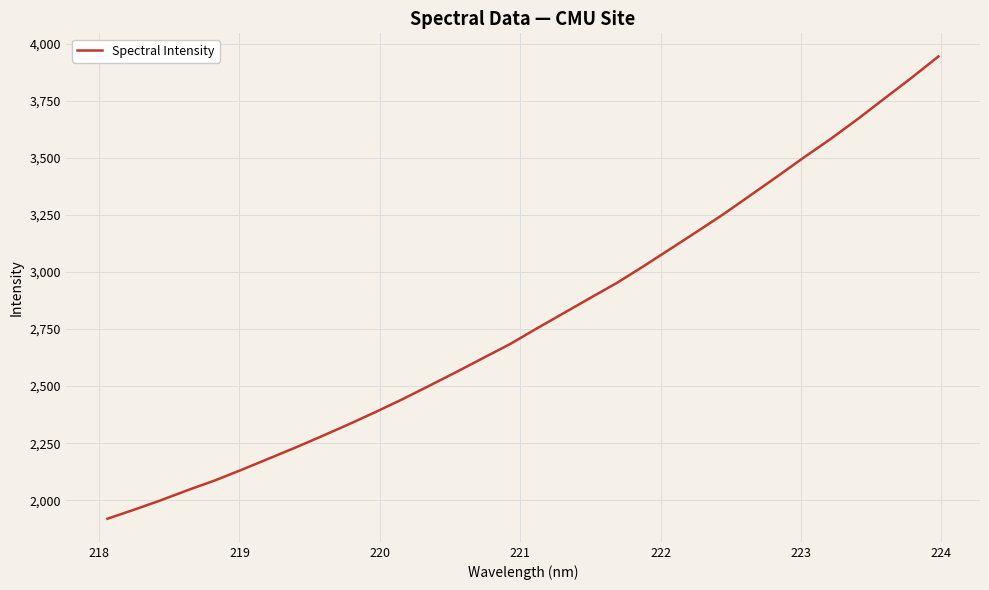

What is the smallest value displayed?

1918.7